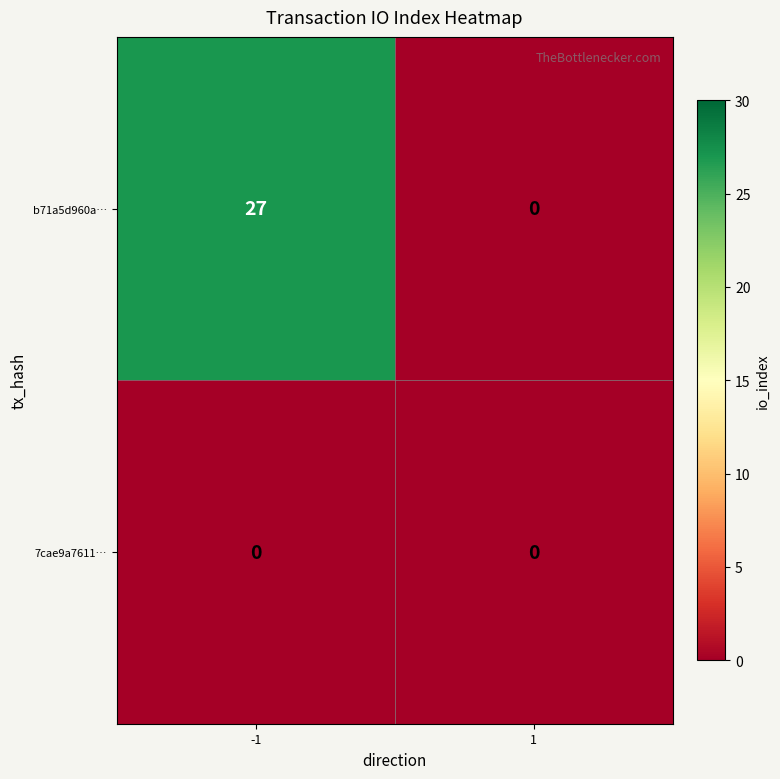

At -1, list the series in order from smallest to largest.

7cae9a7611…, b71a5d960a…